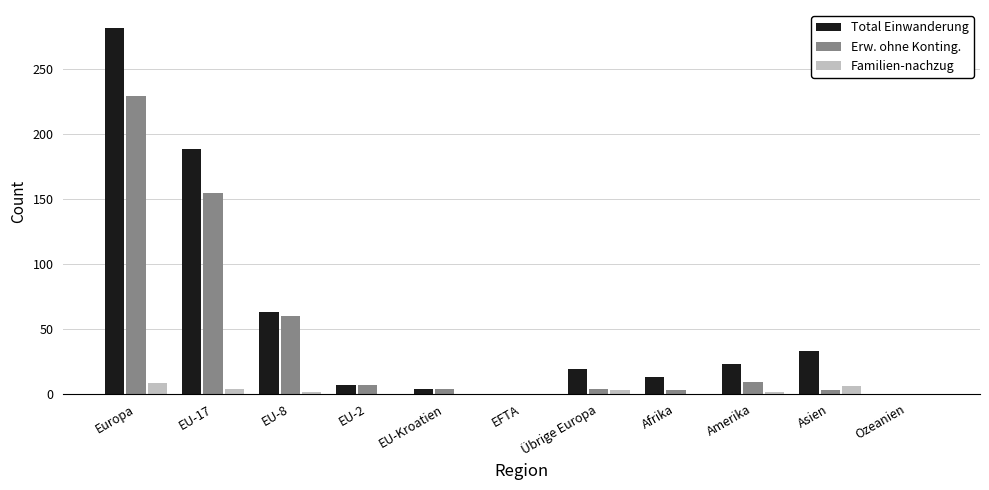

Which series has the largest total across all categories?

Total Einwanderung